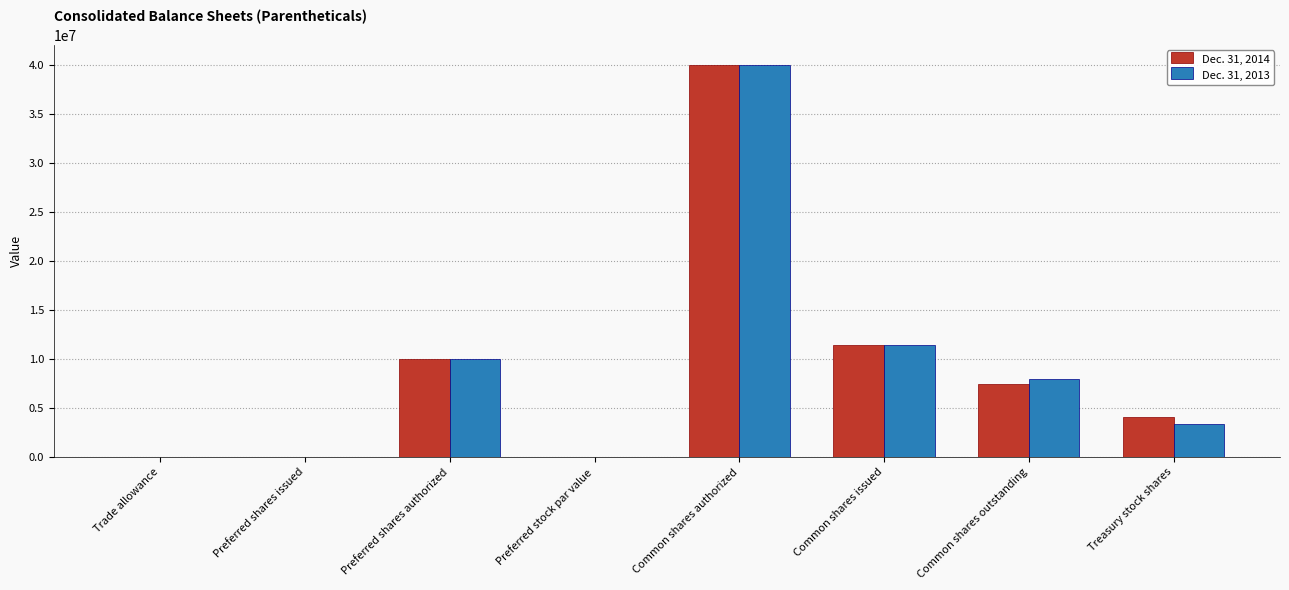

Which series changed the most between Common shares authorized and Treasury stock shares?

Dec. 31, 2013